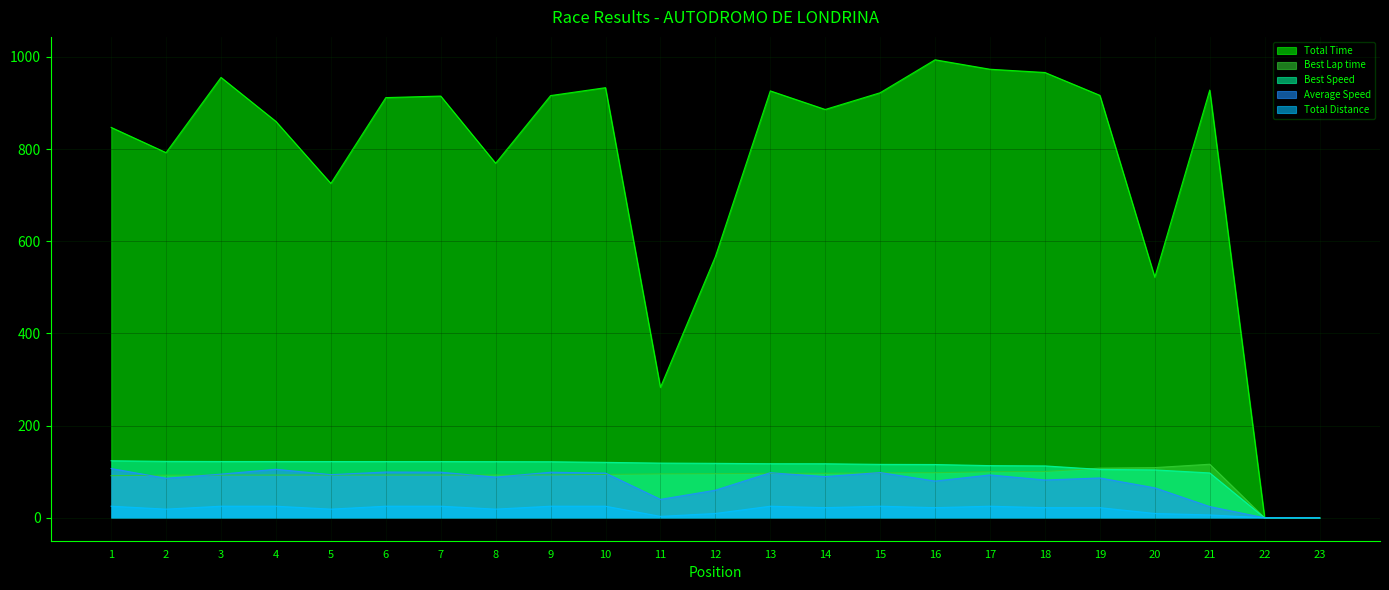

What is the value of the Best Lap time point at the 17th from the left?

100.0